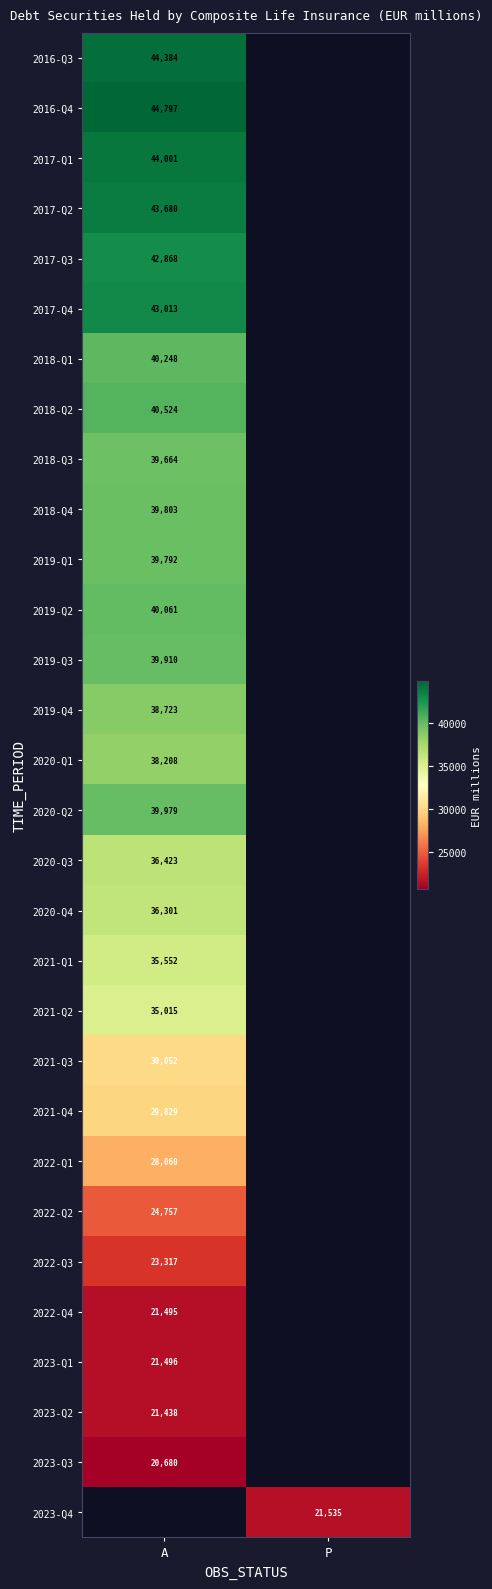

At which label does 2020-Q4 reach its minimum?

A